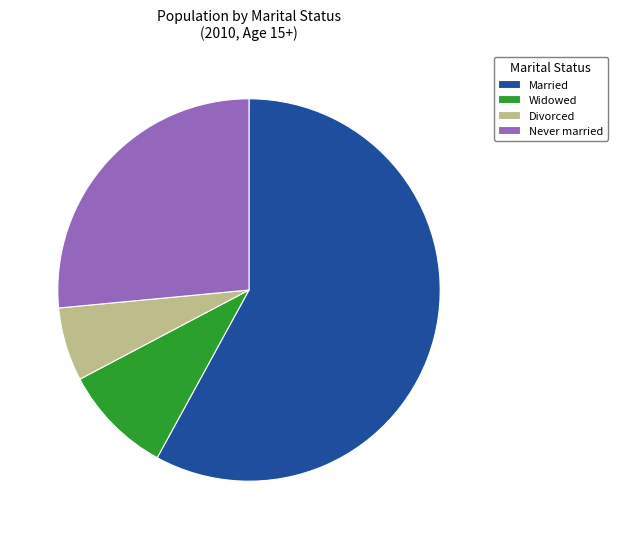

Does Widowed account for over 50% of the chart?

No